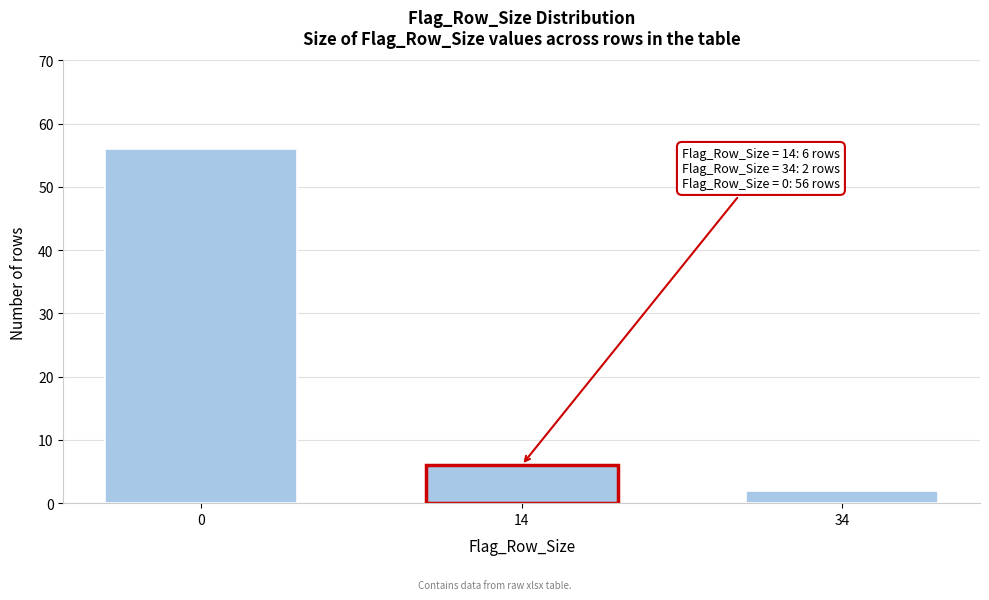

Reading right to left, transcribe all the data shown in this chart.

2	6	56